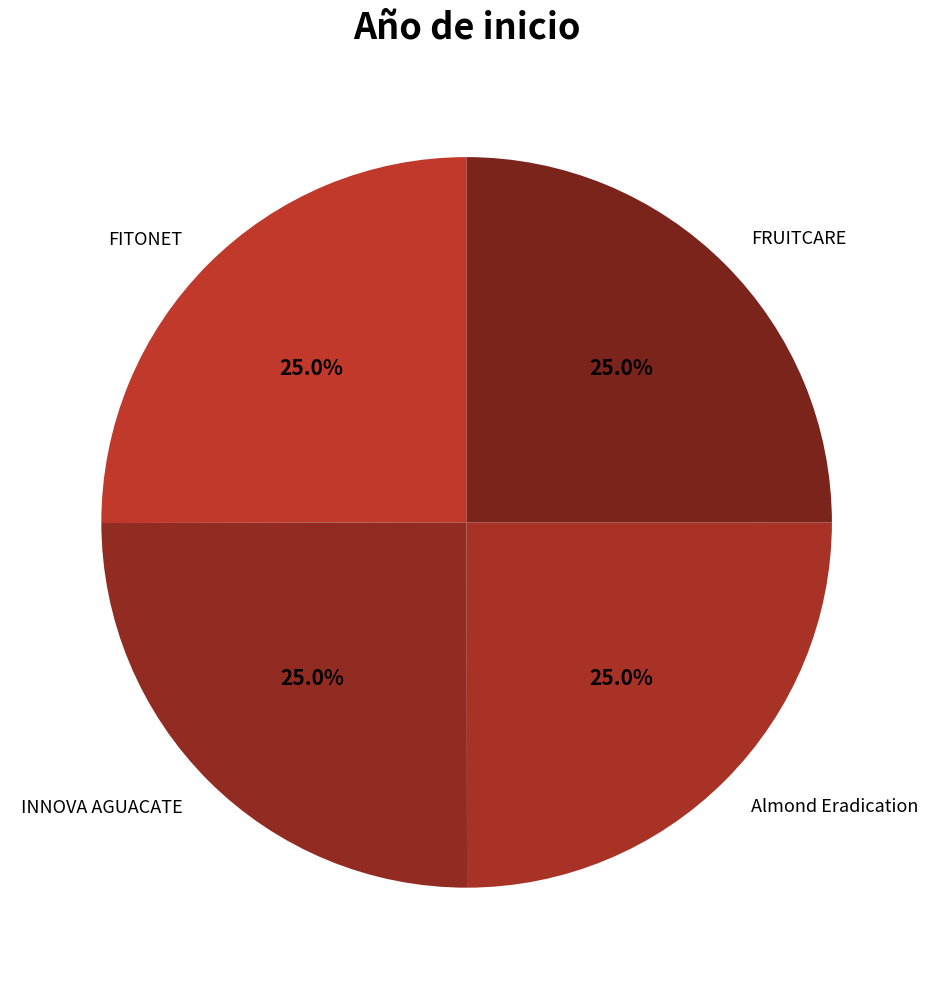

Is it true that INNOVA AGUACATE is 36% of the pie?

False